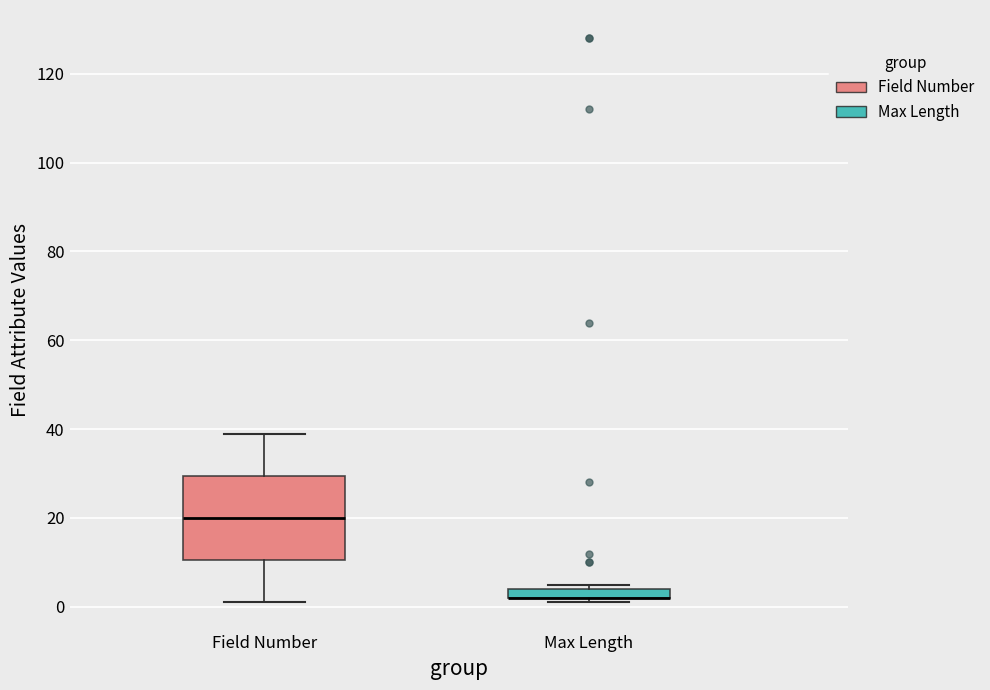

Where does the median line of the box for Field Number sit on the y-axis? The values are not printed on the chart, so give them approximately, as read against the axis.

20